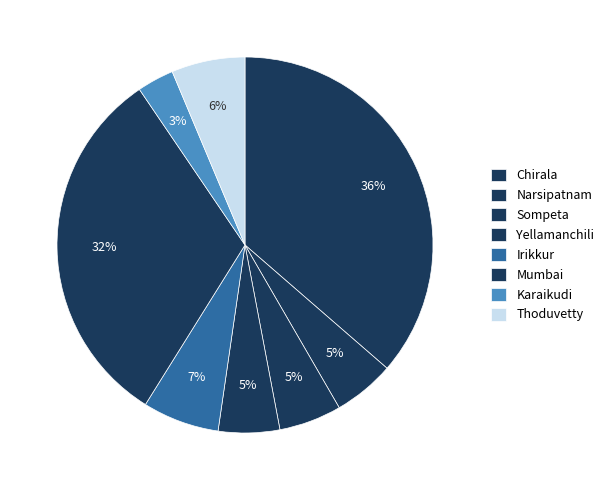

To the nearest percent, what portion does Mumbai represent?

32%